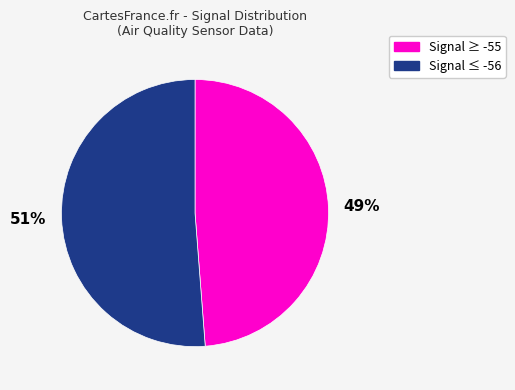

Is there any slice that represents more than half of the pie?

Yes